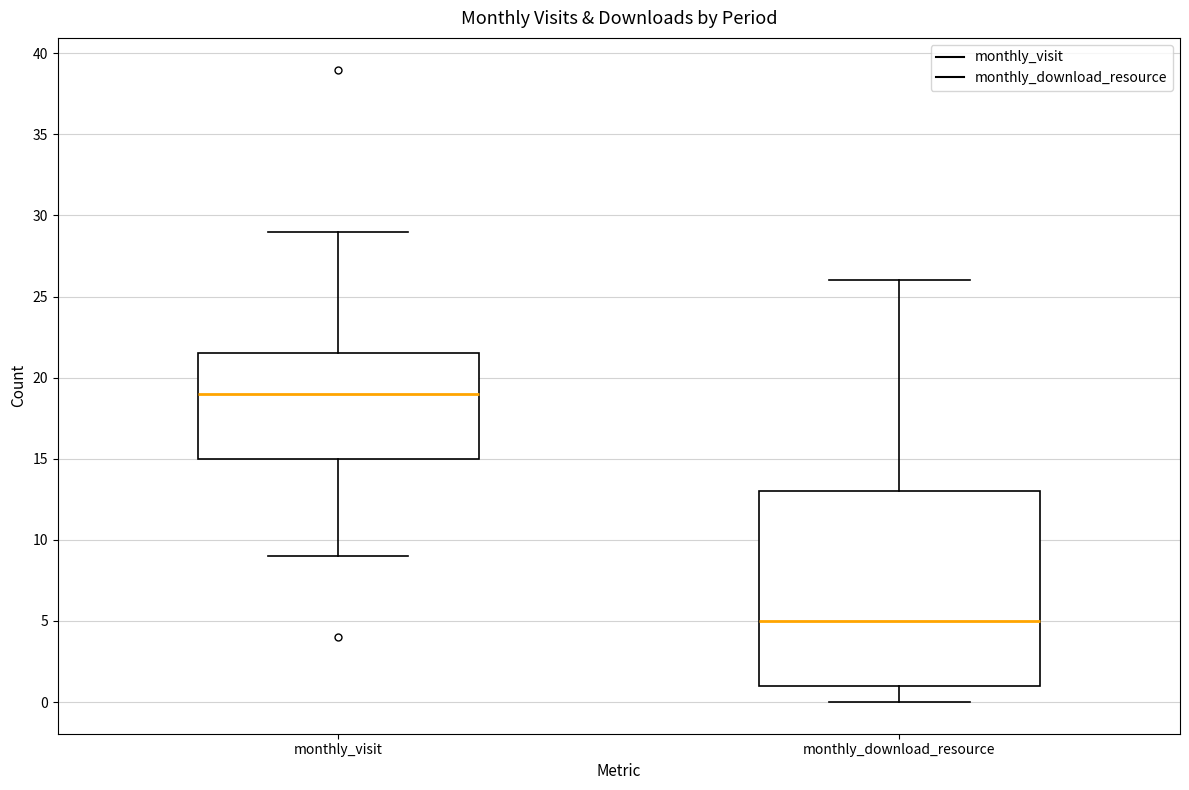

Which box is the tallest, from its lower edge to its upper edge?

monthly_download_resource